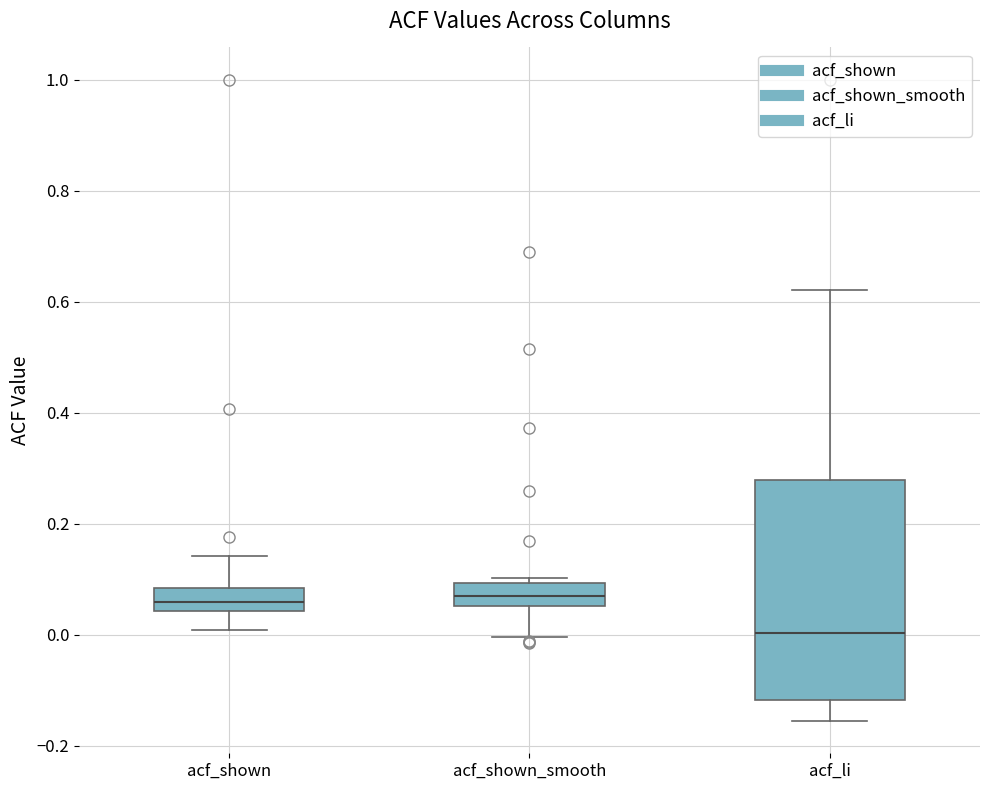

Reading left to right, read every box against the y-axis: the position of its median line, the range the box covers, and the ends of its whiskers. The values are not printed on the chart, so give them approximately, as read against the axis.

acf_shown: median 0.06, box 0.04 to 0.08, whiskers 0.00 to 0.14
acf_shown_smooth: median 0.06 (inside the box), box 0.06 to 0.10, whiskers 0.00 to 0.10 (just above the box's upper edge)
acf_li: median 0.00, box -0.12 to 0.28, whiskers -0.16 to 0.62